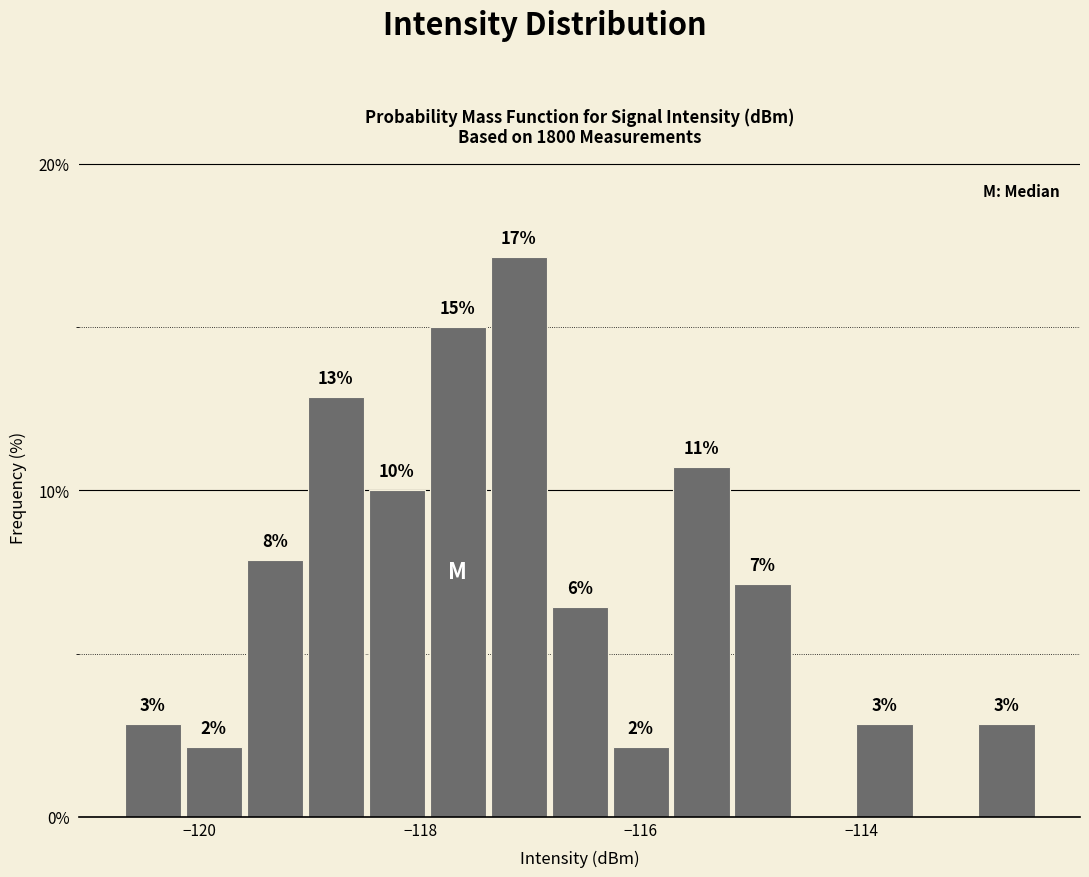

Read against the x-axis, roughly where is the centre of the tallest bar?

-117.2